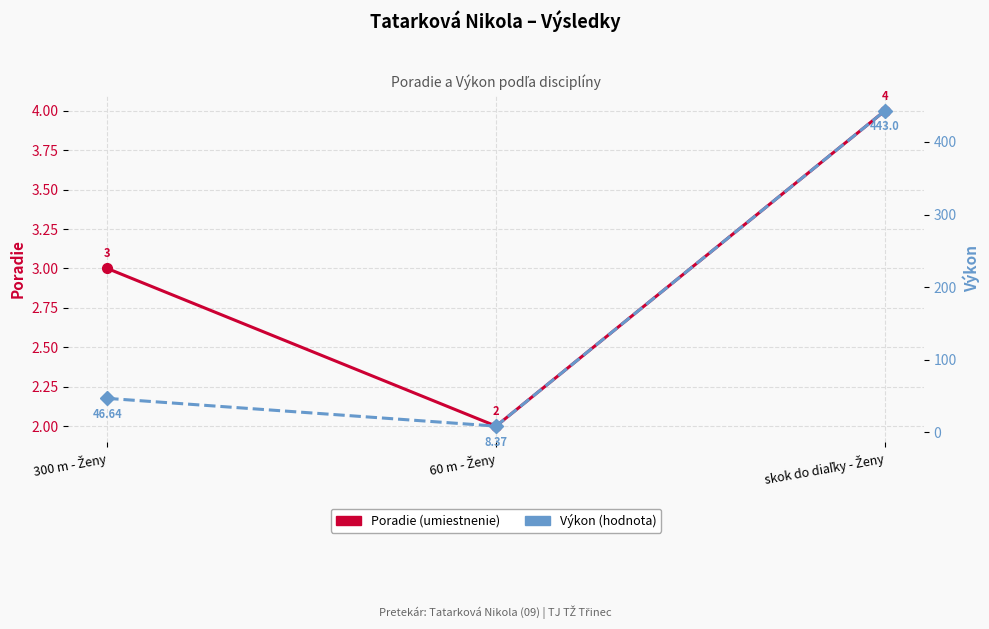

Reading right to left, what are all the values shown in this chart?

Poradie: 4.0	2.0	3.0
Výkon: 443.0	8.4	46.6